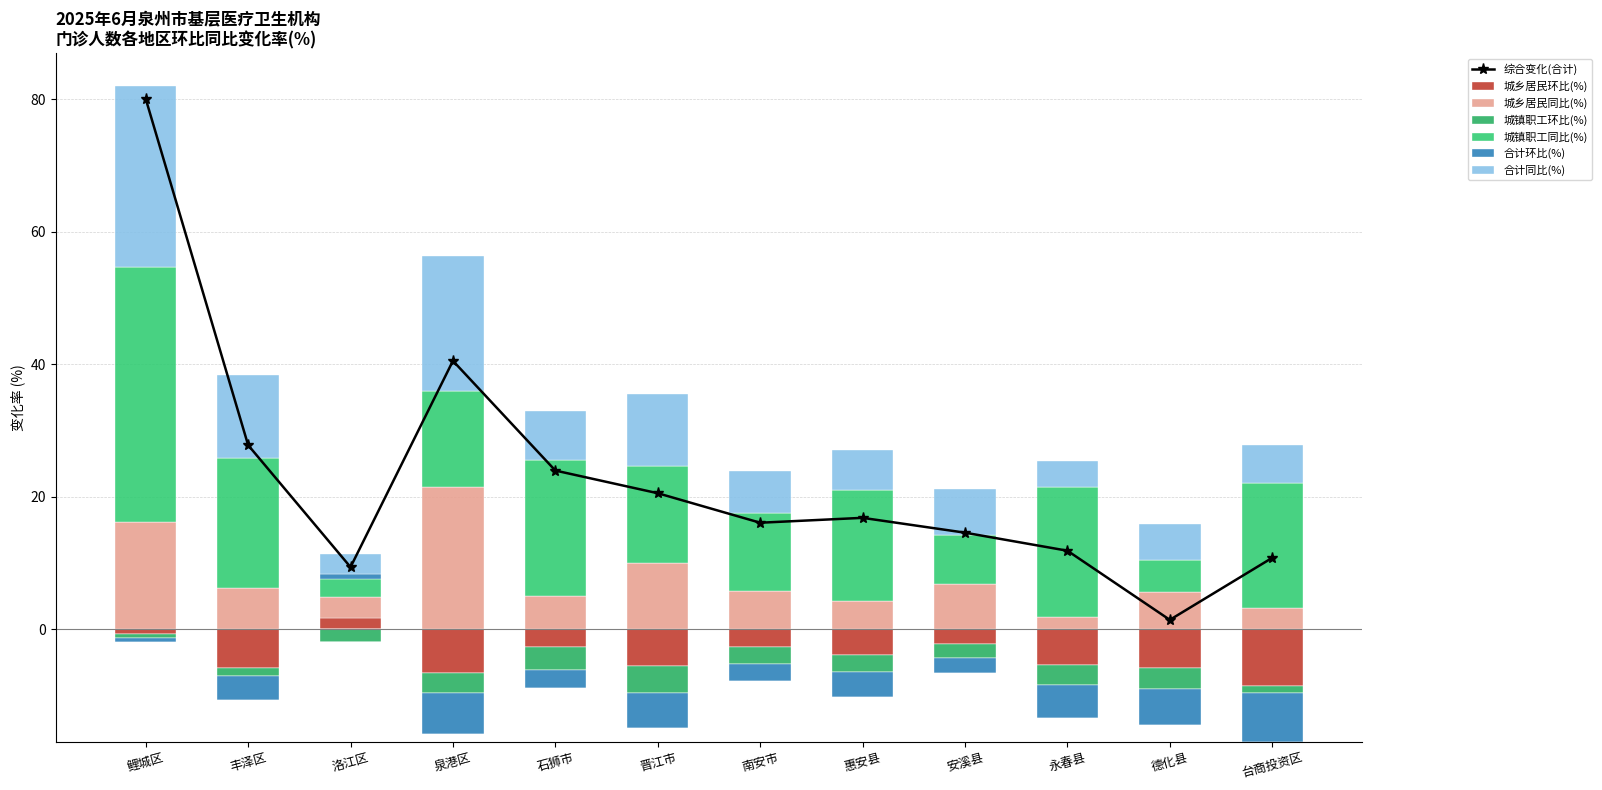

True or false: 城乡居民环比(%) has a value of -5.4 at 永春县.

True